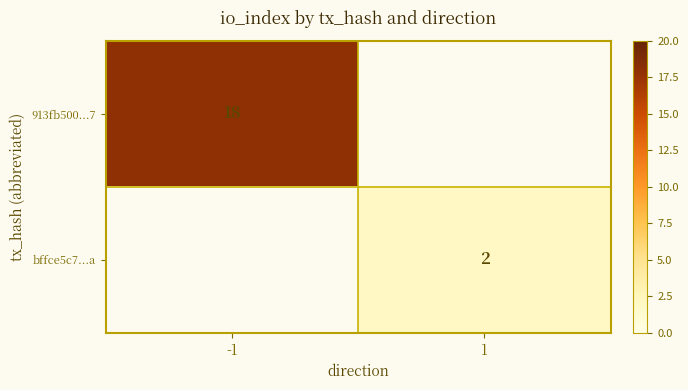

Is the value of 913fb500...7 at -1 greater than the value of bffce5c7...a at 1?

Yes